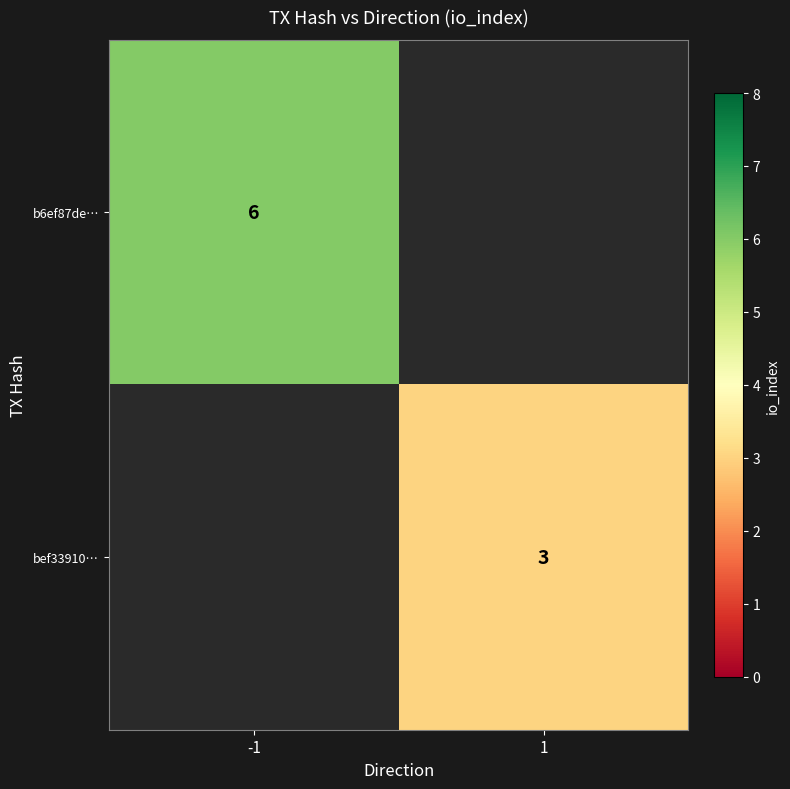

The bef33910… series shows 5 at 1. True or false?

False